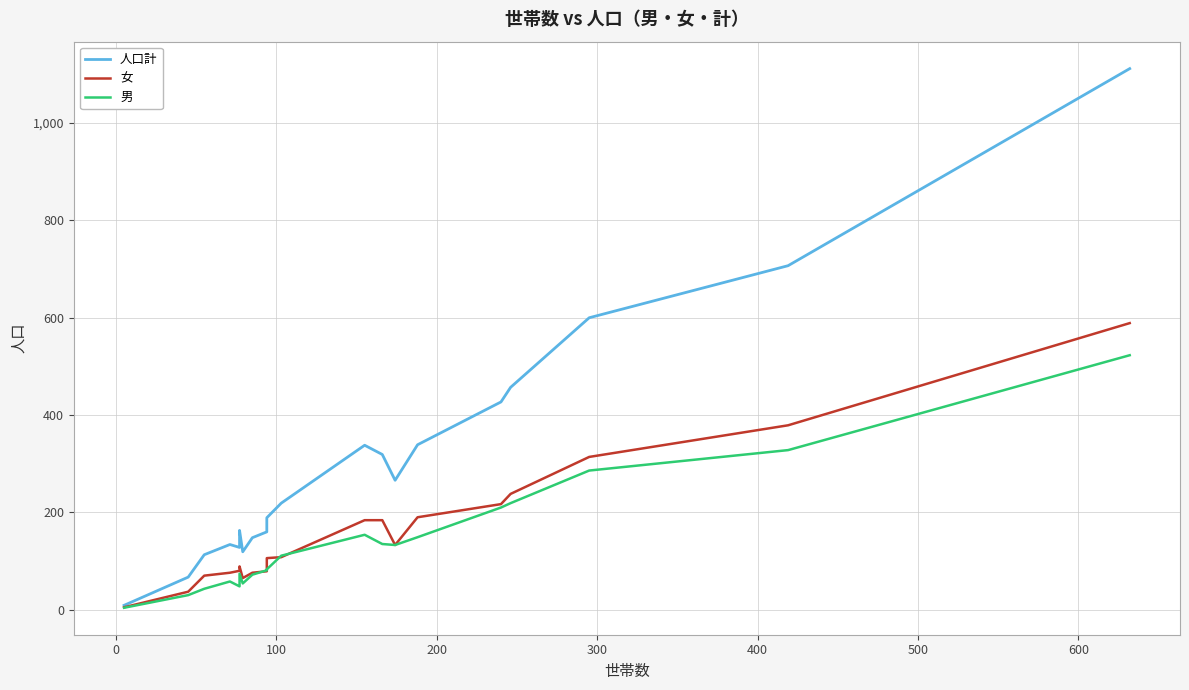

How many lines are shown in the chart?

3